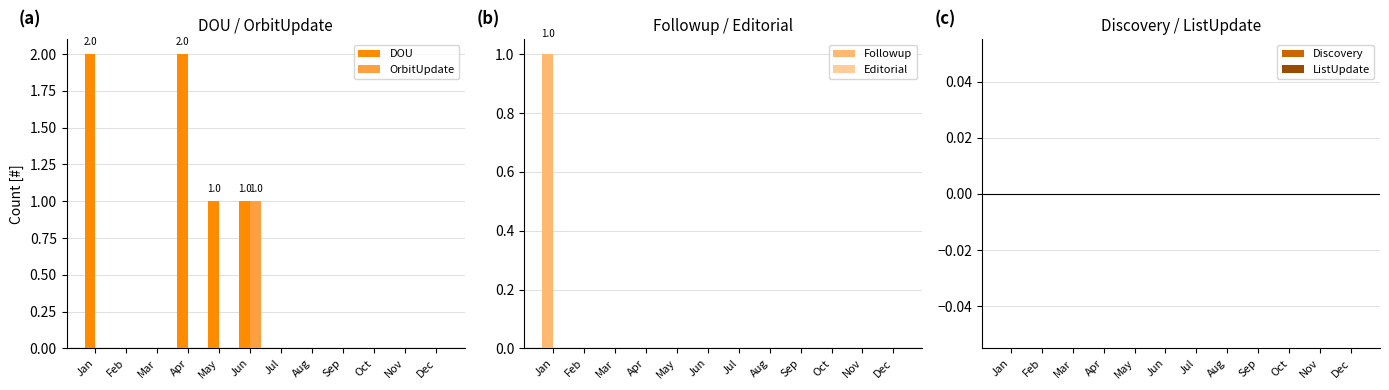

Reading left to right, extract all data points from this chart.

DOU: Jan=2	Feb=0	Mar=0	Apr=2	May=1	Jun=1	Jul=0	Aug=0	Sep=0	Oct=0	Nov=0	Dec=0
OrbitUpdate: Jan=0	Feb=0	Mar=0	Apr=0	May=0	Jun=1	Jul=0	Aug=0	Sep=0	Oct=0	Nov=0	Dec=0
Followup: Jan=1	Feb=0	Mar=0	Apr=0	May=0	Jun=0	Jul=0	Aug=0	Sep=0	Oct=0	Nov=0	Dec=0
Editorial: Jan=0	Feb=0	Mar=0	Apr=0	May=0	Jun=0	Jul=0	Aug=0	Sep=0	Oct=0	Nov=0	Dec=0
Discovery: Jan=0	Feb=0	Mar=0	Apr=0	May=0	Jun=0	Jul=0	Aug=0	Sep=0	Oct=0	Nov=0	Dec=0
ListUpdate: Jan=0	Feb=0	Mar=0	Apr=0	May=0	Jun=0	Jul=0	Aug=0	Sep=0	Oct=0	Nov=0	Dec=0